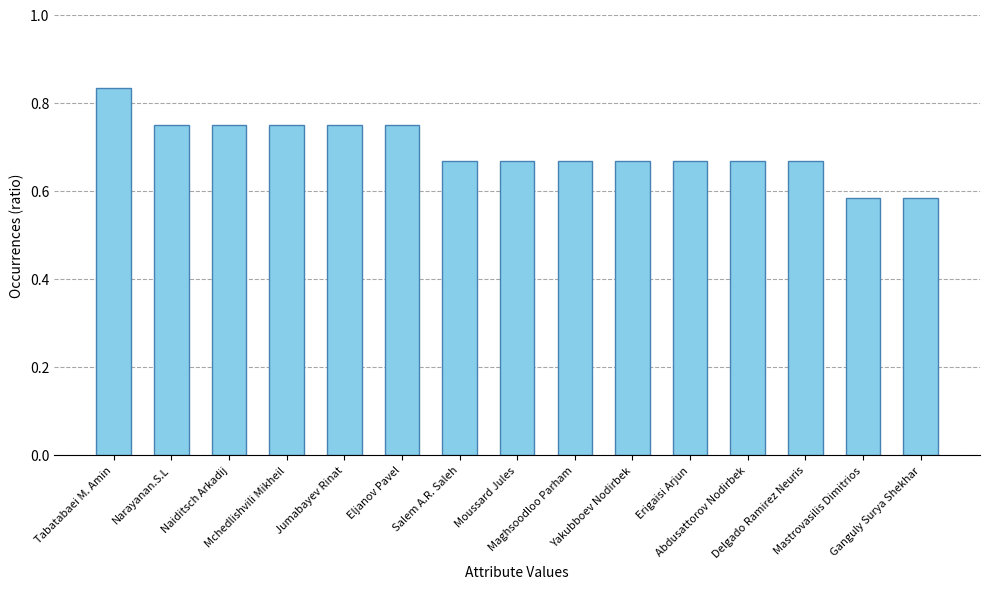

How many values are between 0 and 1?

15